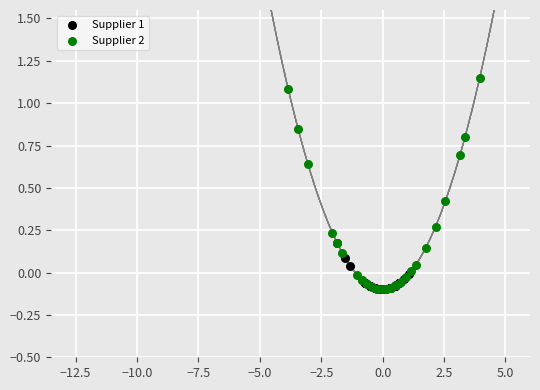

Which series contains the highest Y value?

Supplier 2